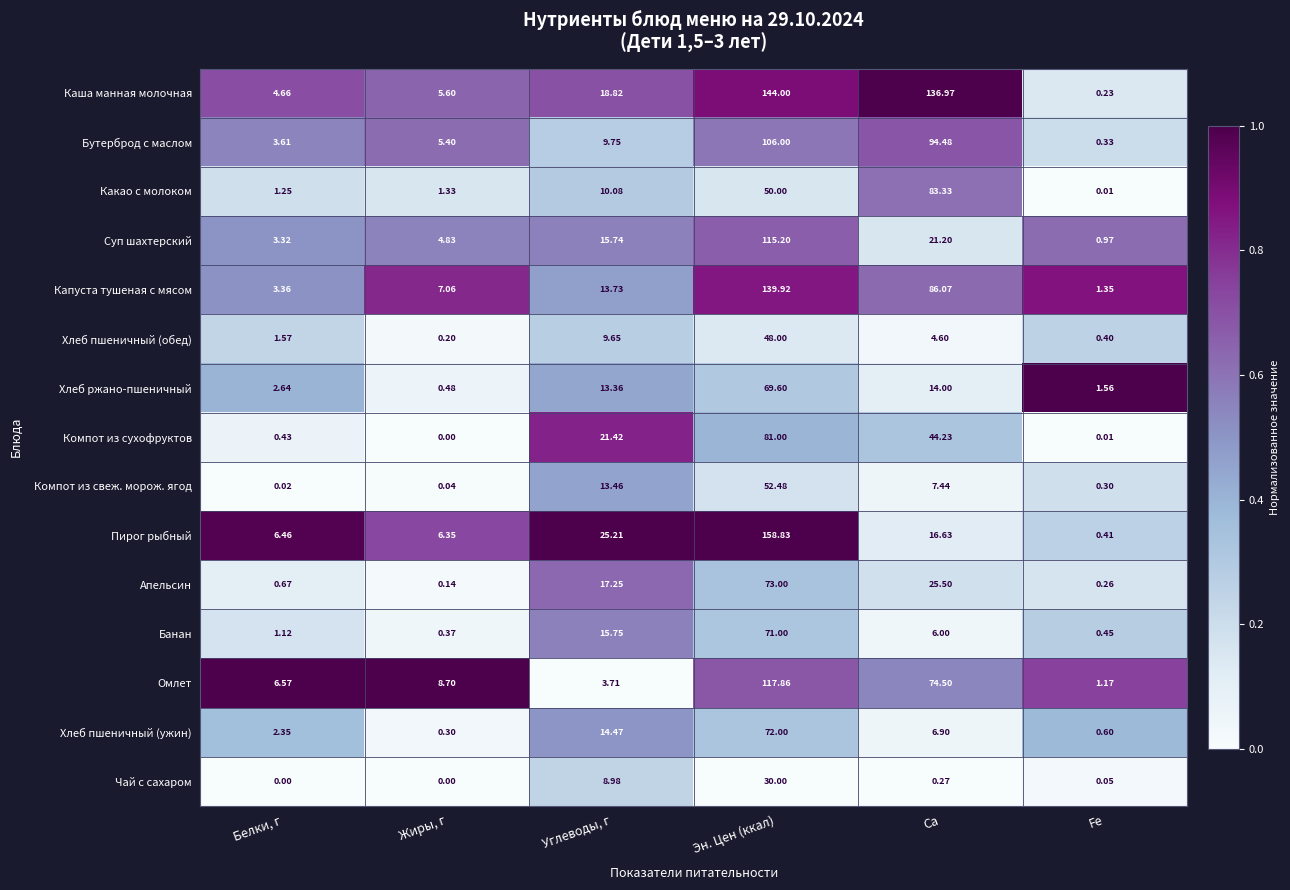

At which label does Хлеб пшеничный (ужин) reach its minimum?

Жиры, г